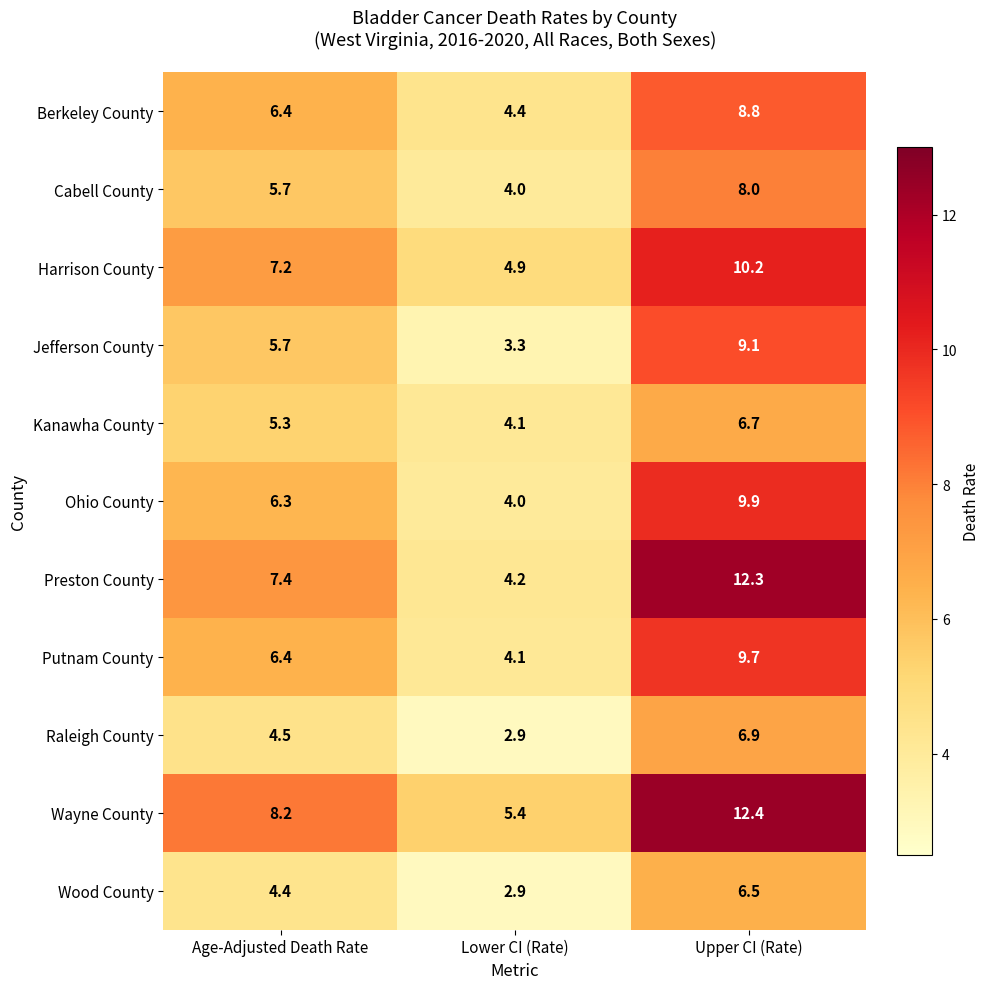

At which category is the sum across all series the highest?

Upper CI (Rate)